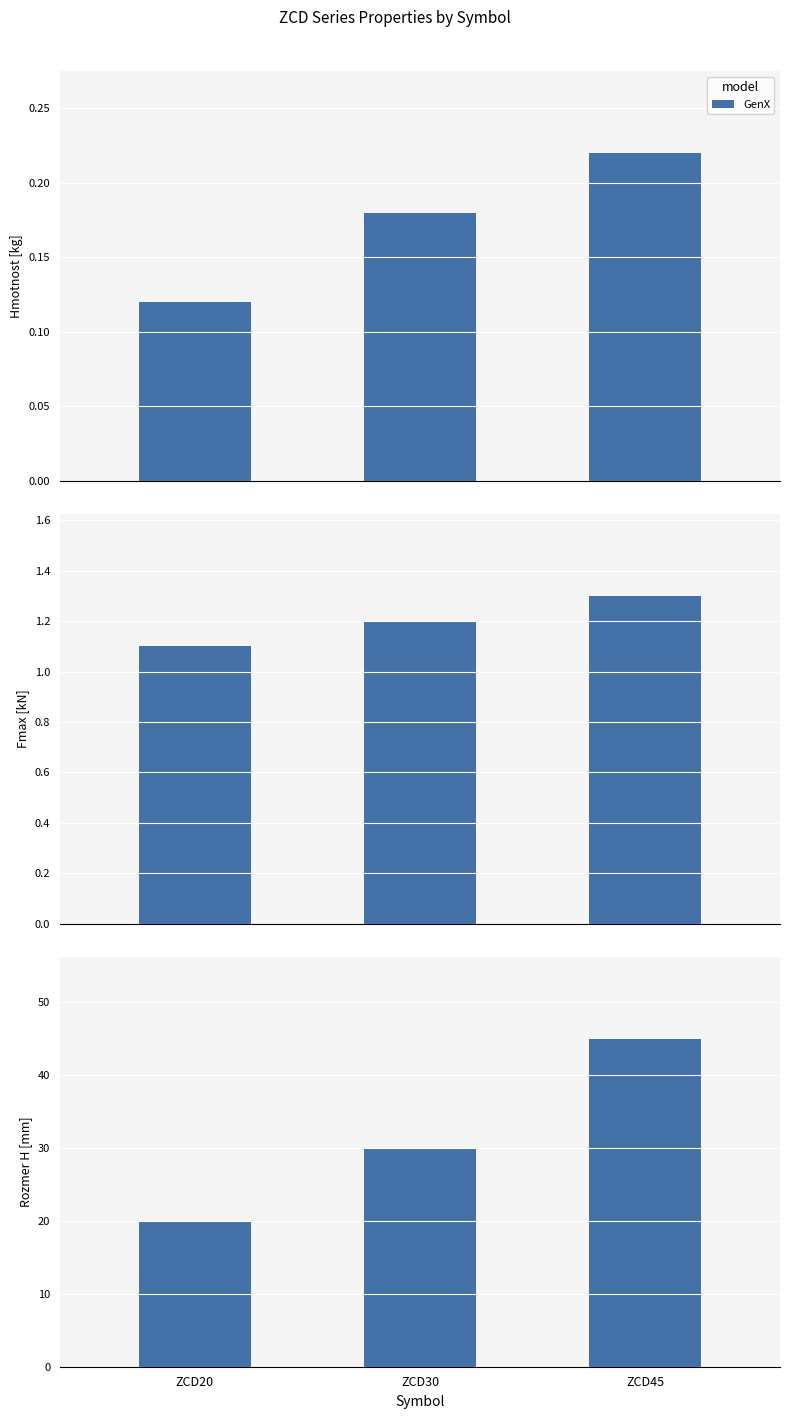

Is it true that the value at ZCD20 is 8?

False